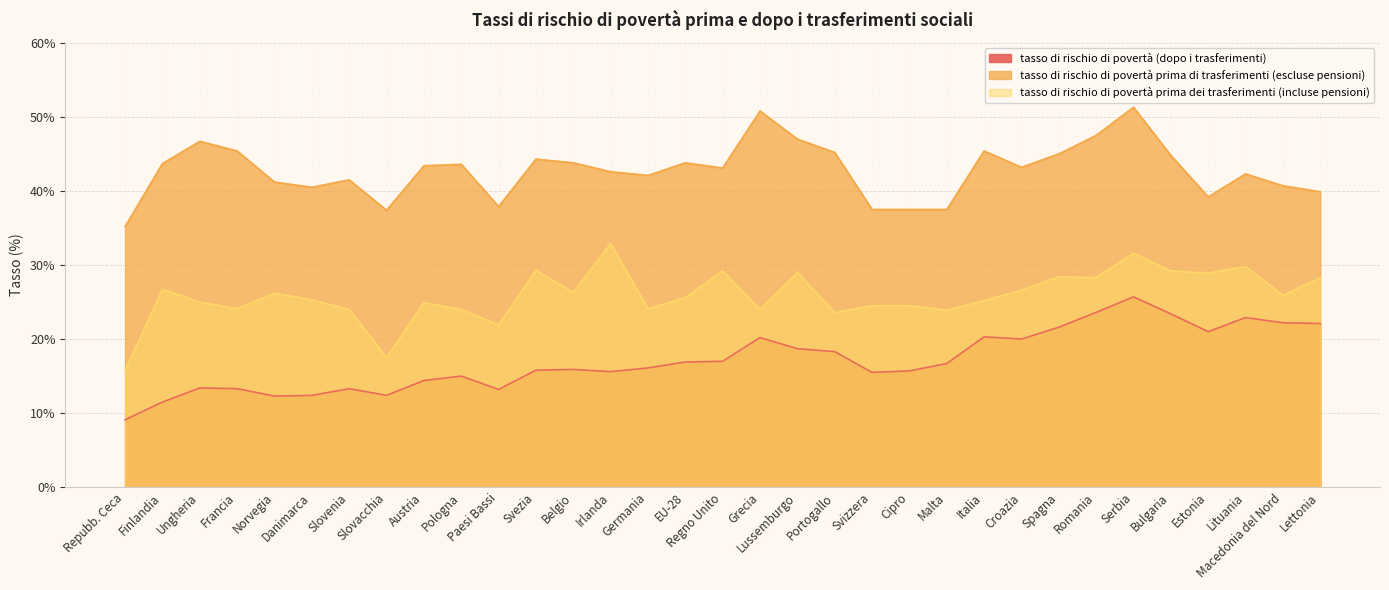

Which category has the lowest value across all series?

Repubb. Ceca